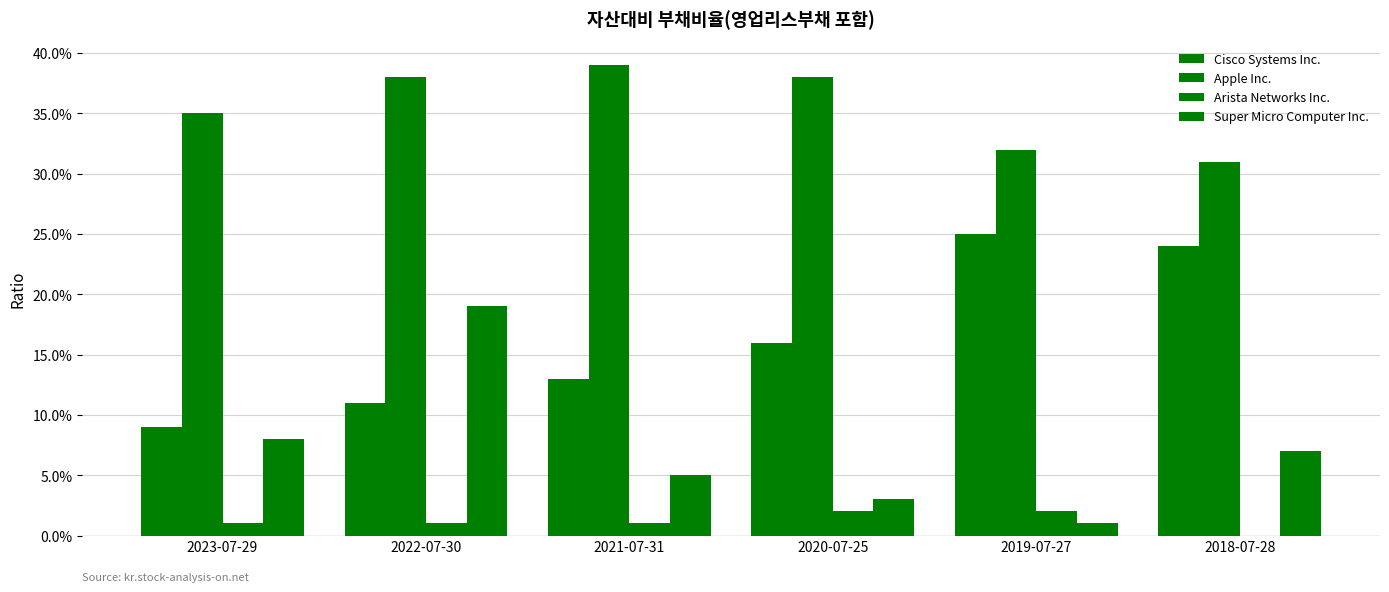

Where is Cisco Systems Inc. nearest to the value 0?

2023-07-29